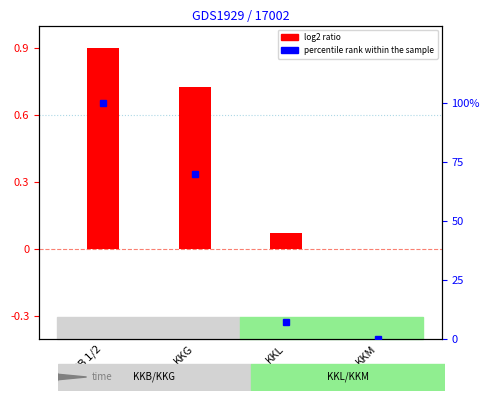

The percentile rank within the sample series shows 155.8 at KKB 1/2. True or false?

False